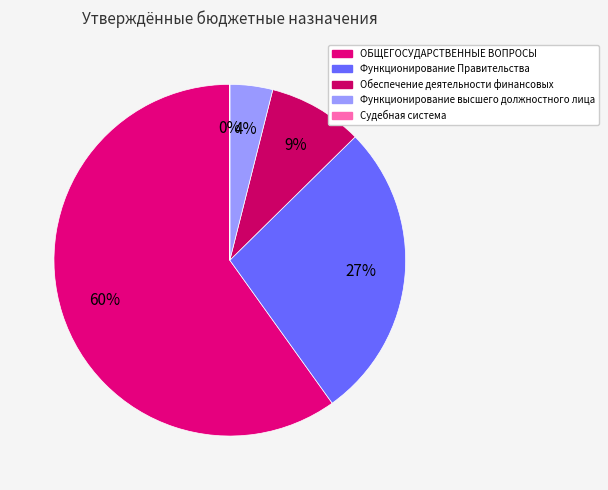

What is the largest slice in the pie chart?

ОБЩЕГОСУДАРСТВЕННЫЕ ВОПРОСЫ